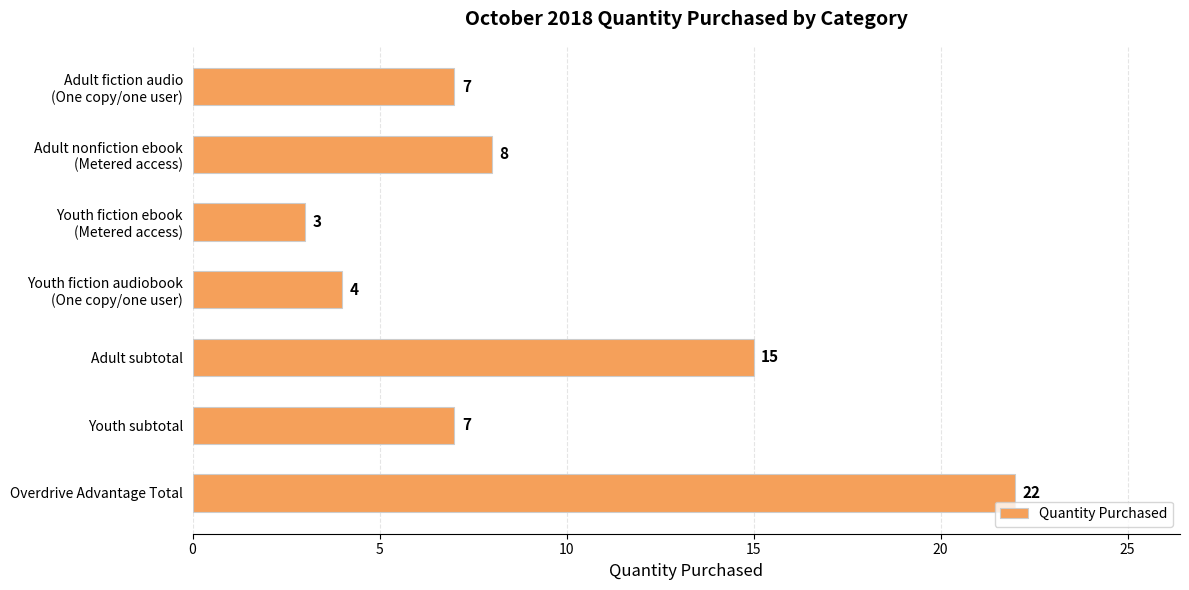

What is the smallest value displayed?

3